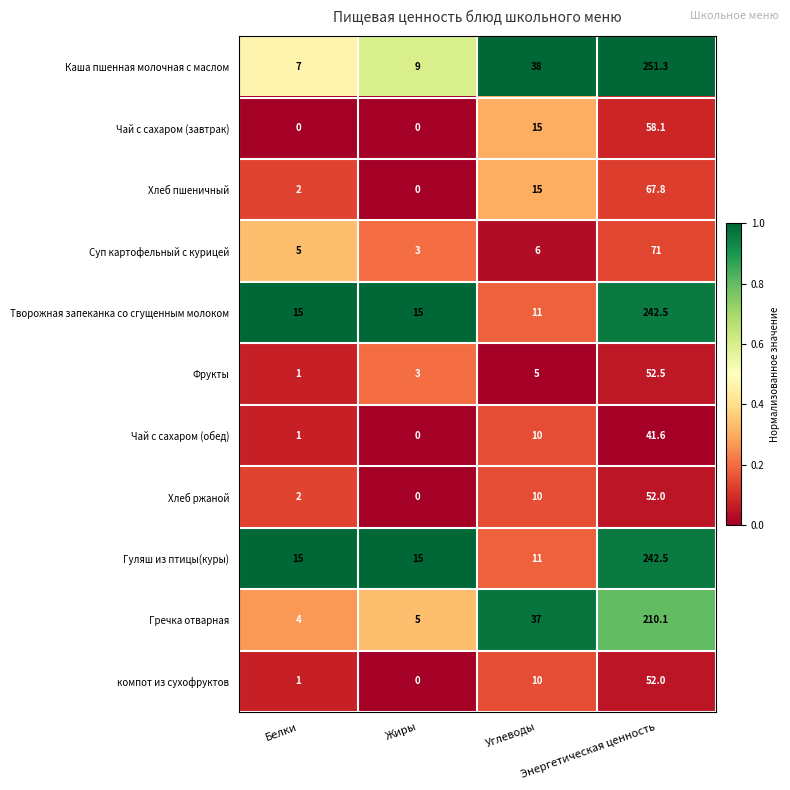

Which series has the widest spread of values?

Каша пшенная молочная с маслом